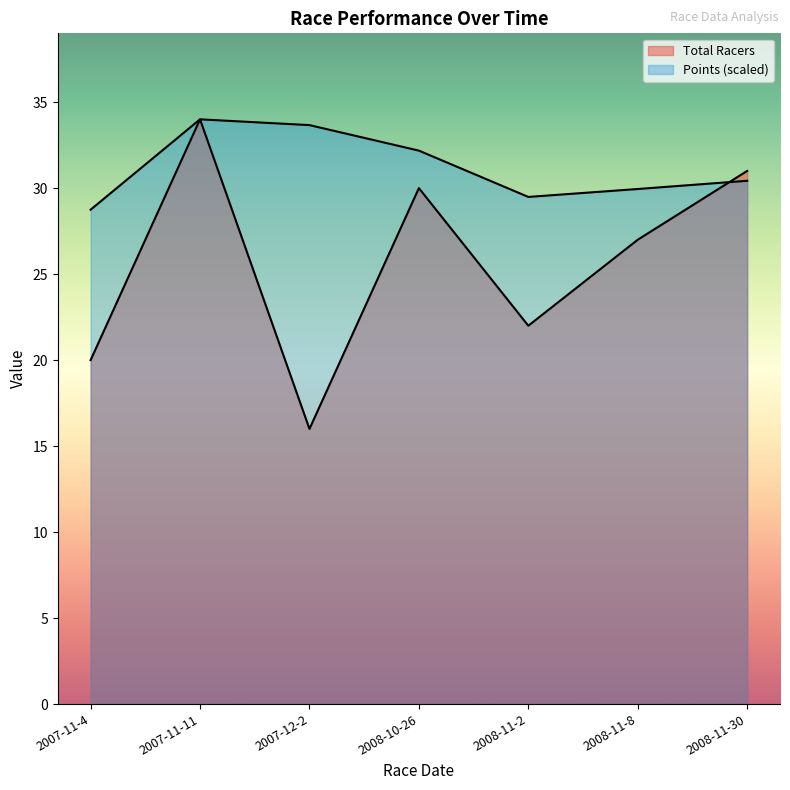

How many interior local peaks does the Points series have?

1